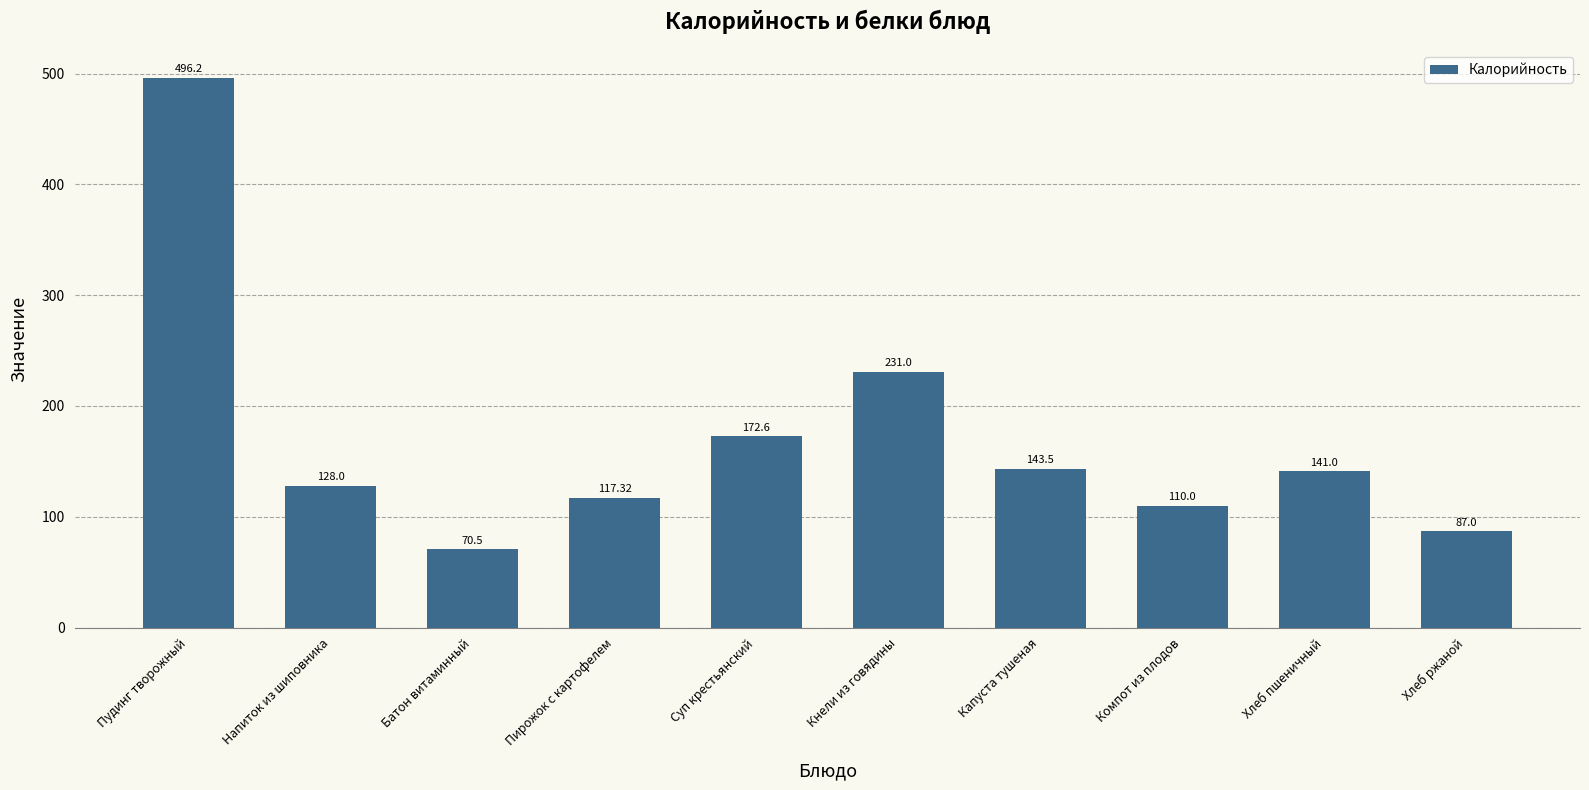

List the labels in order of value, smallest first.

Батон витаминный, Хлеб ржаной, Компот из плодов, Пирожок с картофелем, Напиток из шиповника, Хлеб пшеничный, Капуста тушеная, Суп крестьянский, Кнели из говядины, Пудинг творожный